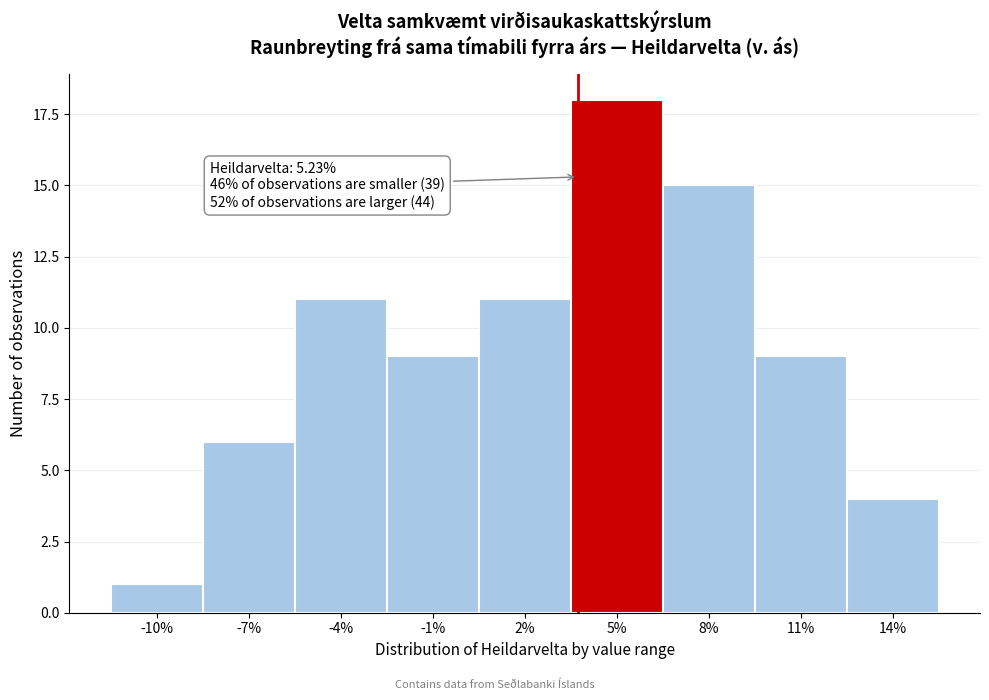

Reading left to right, list all the values displayed in this chart.

-10%=1	-7%=6	-4%=11	-1%=9	2%=11	5%=18	8%=15	11%=9	14%=4